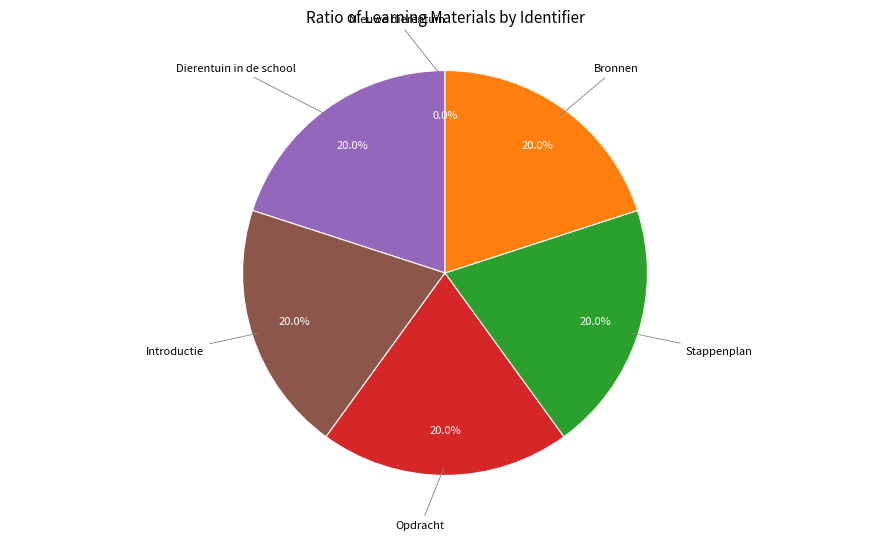

How many slices are in this pie chart?

6